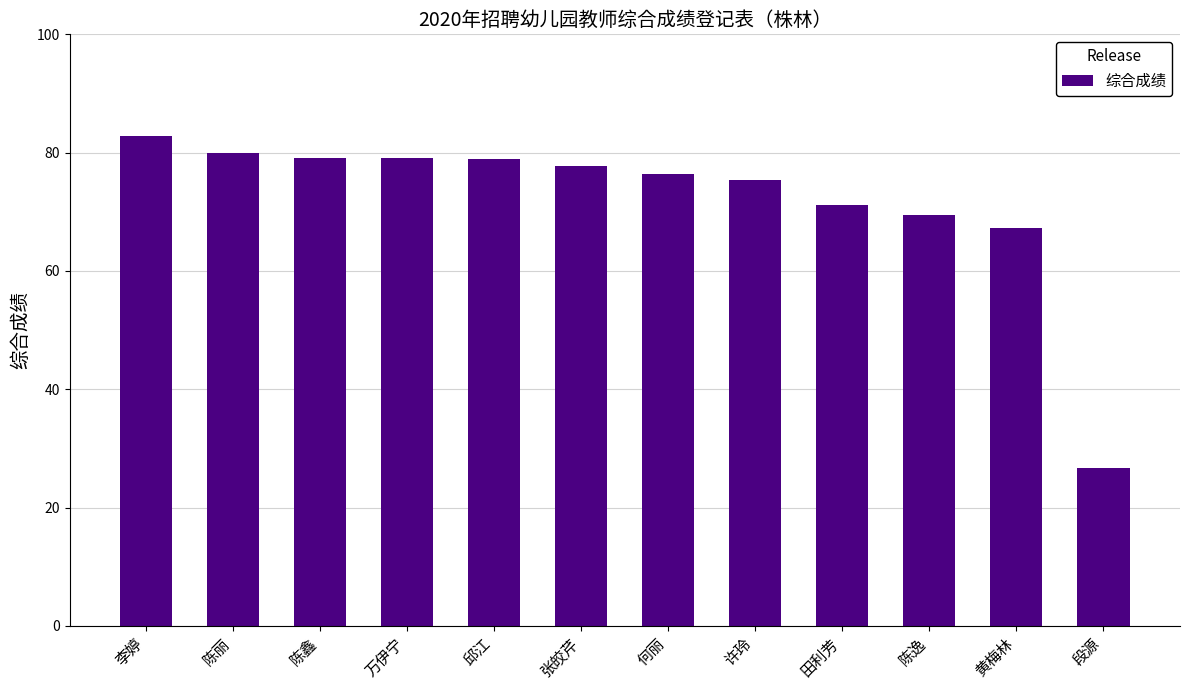

Are the bars horizontal?

No